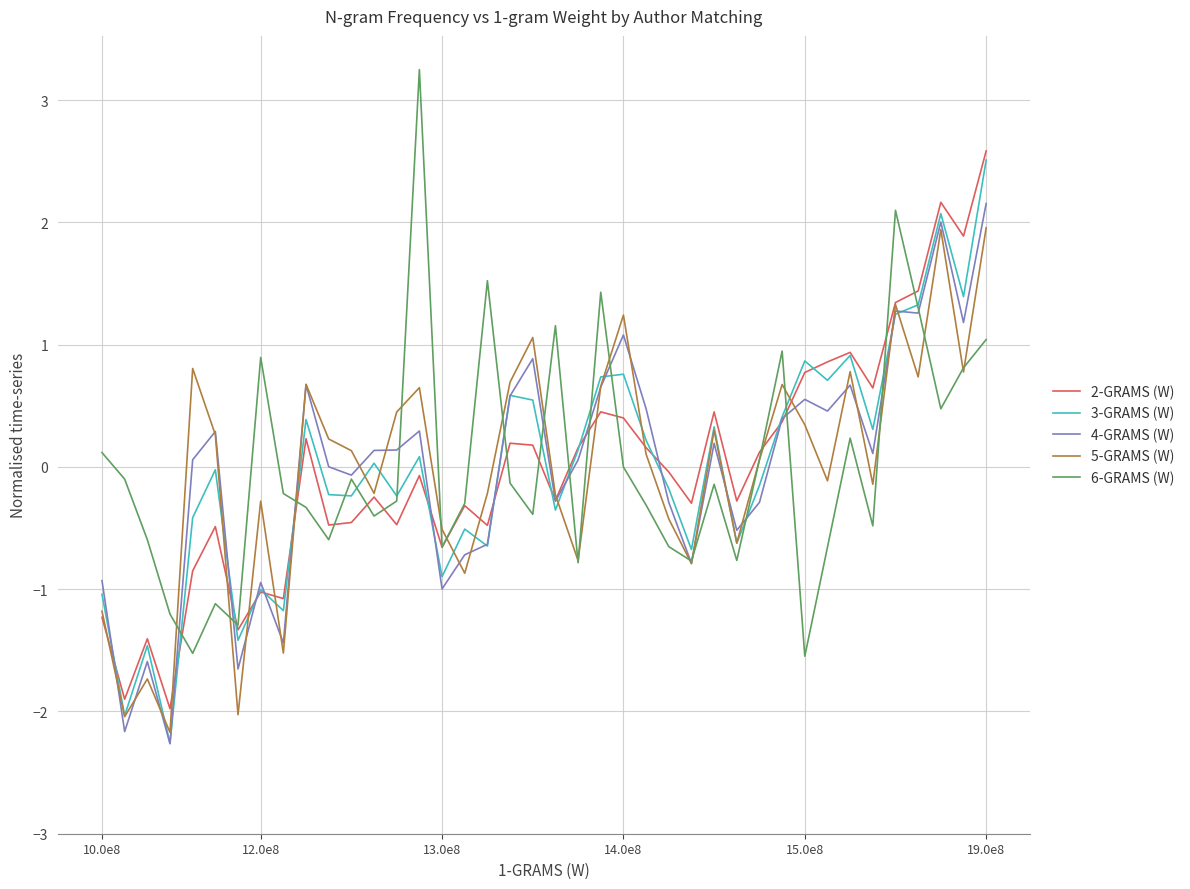

Which series ends up on top after the final intersection of 6-GRAMS (W) and 4-GRAMS (W)?

4-GRAMS (W)